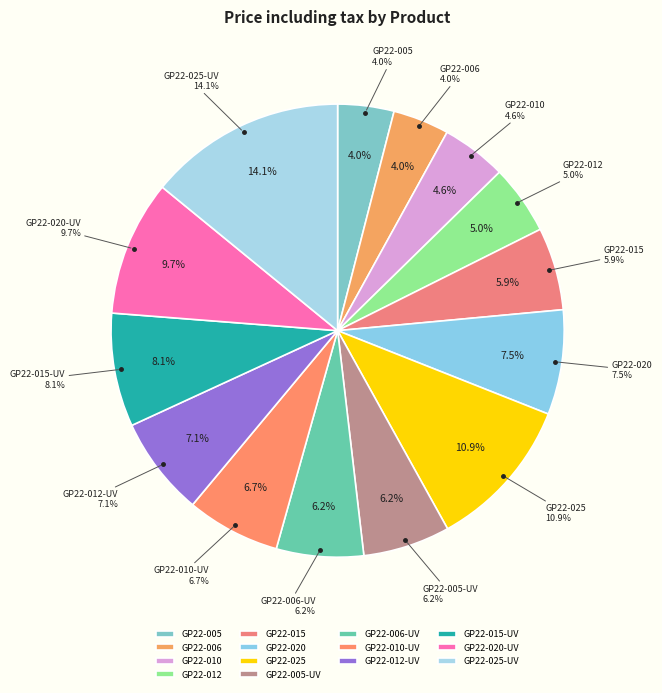

Does GP22-005-UV account for over 50% of the chart?

No